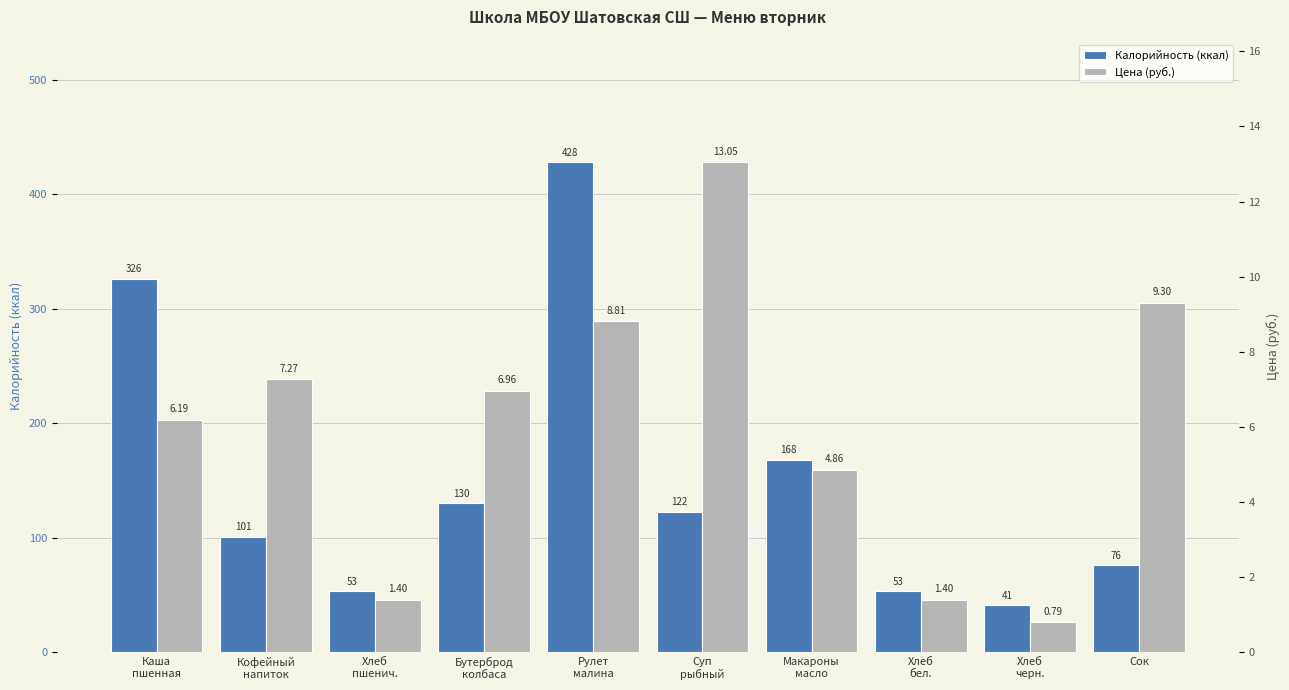

Which series has the largest total across all categories?

Калорийность (ккал)